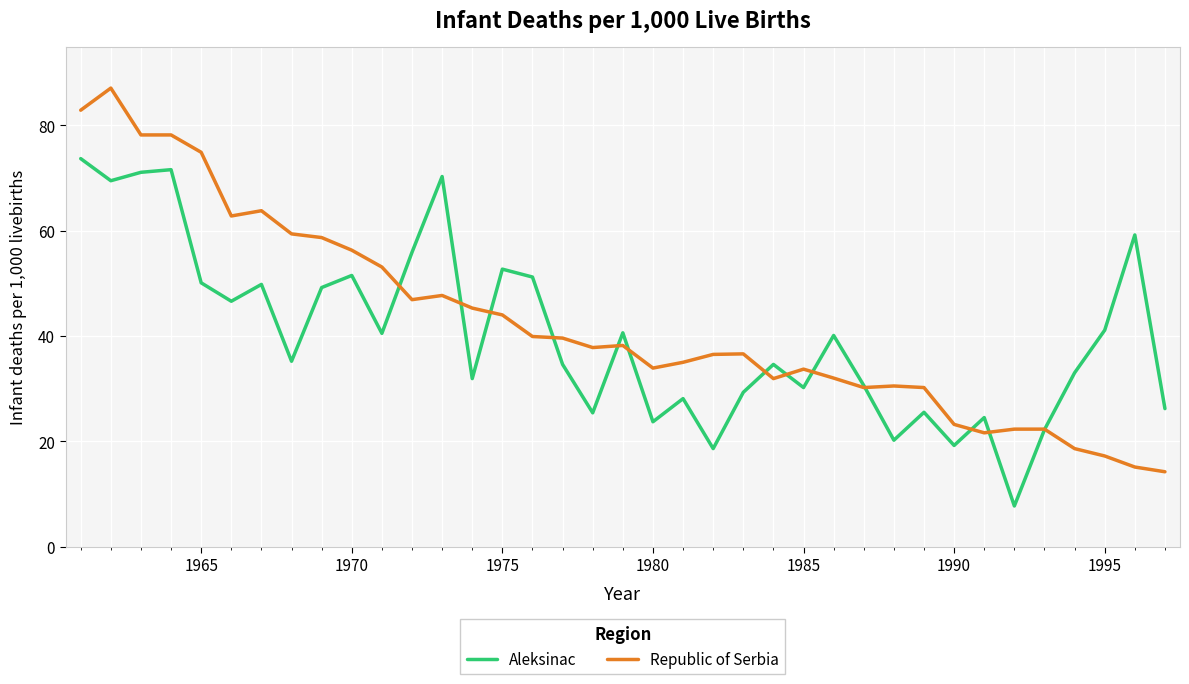

Which series has the largest range (max minus min)?

Republic of Serbia